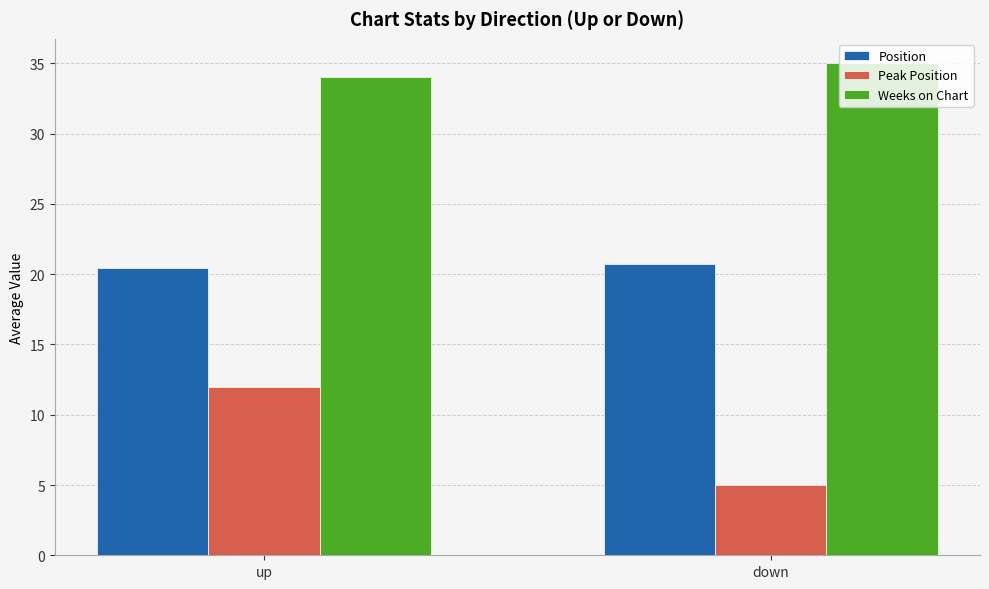

What value does the Position series have at up?

20.5